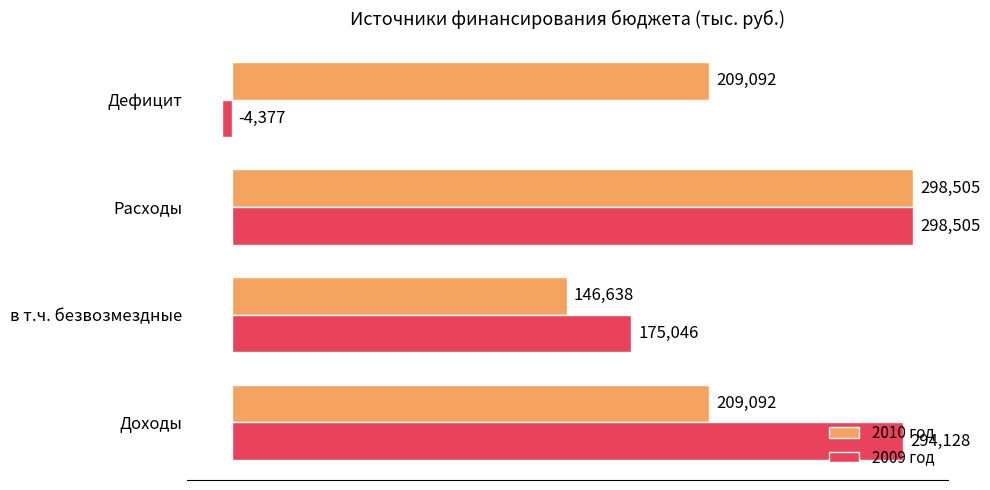

List the series in order of their overall mean, highest first.

2010 год, 2009 год